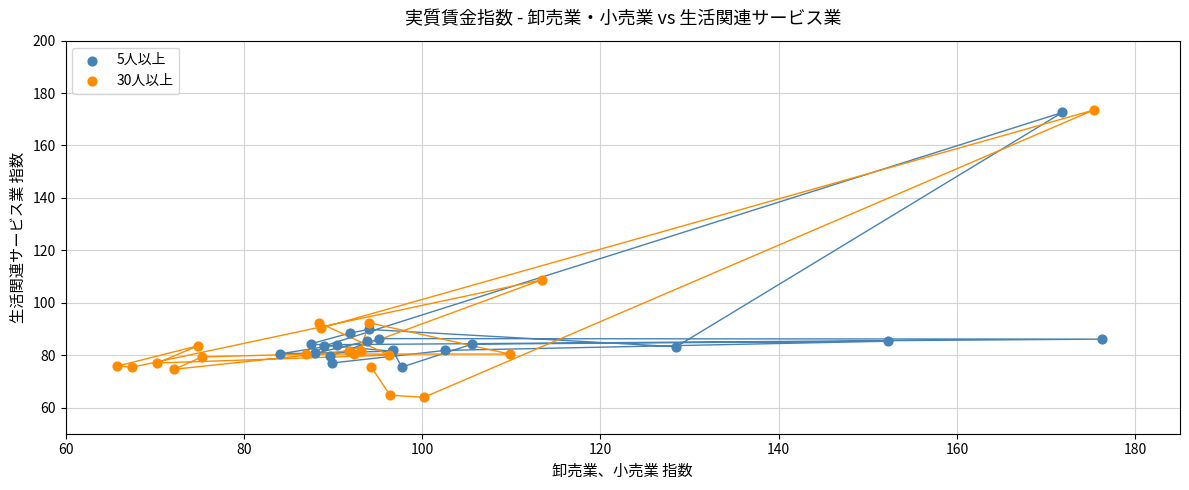

Which series contains the lowest Y value?

30人以上